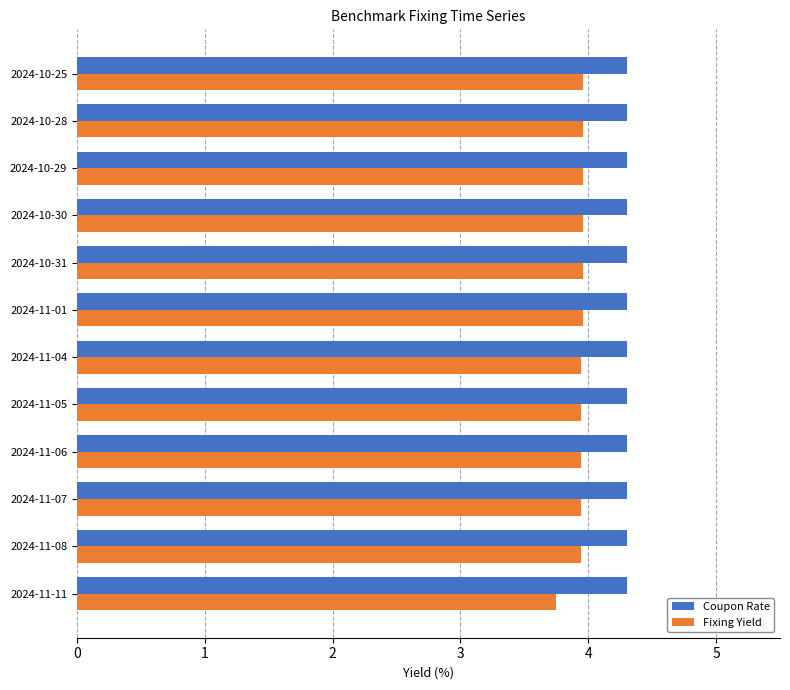

What is the sum of all Fixing Yield values?

47.2